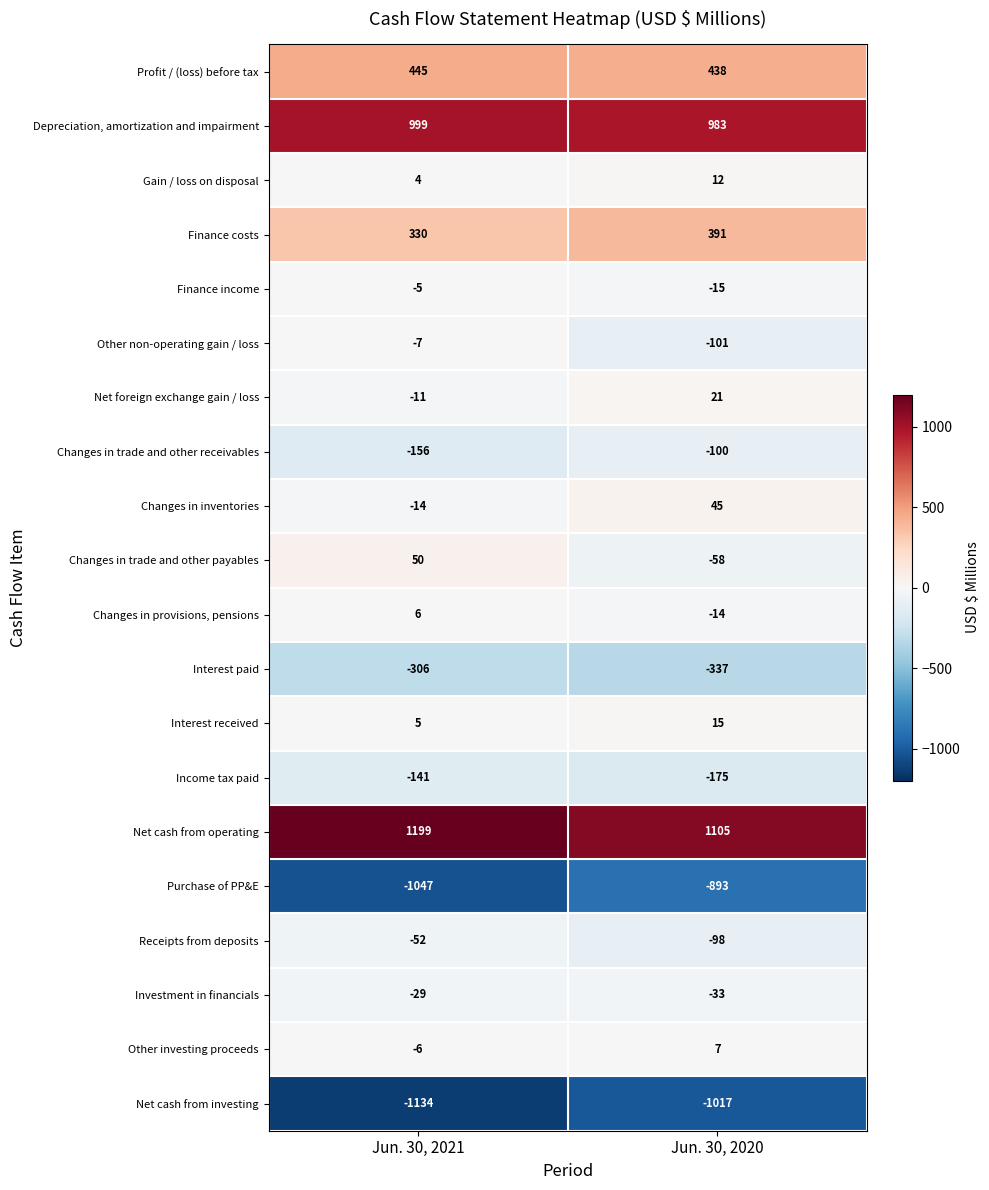

What is the difference between the highest and lowest values at Jun. 30, 2021?

2333